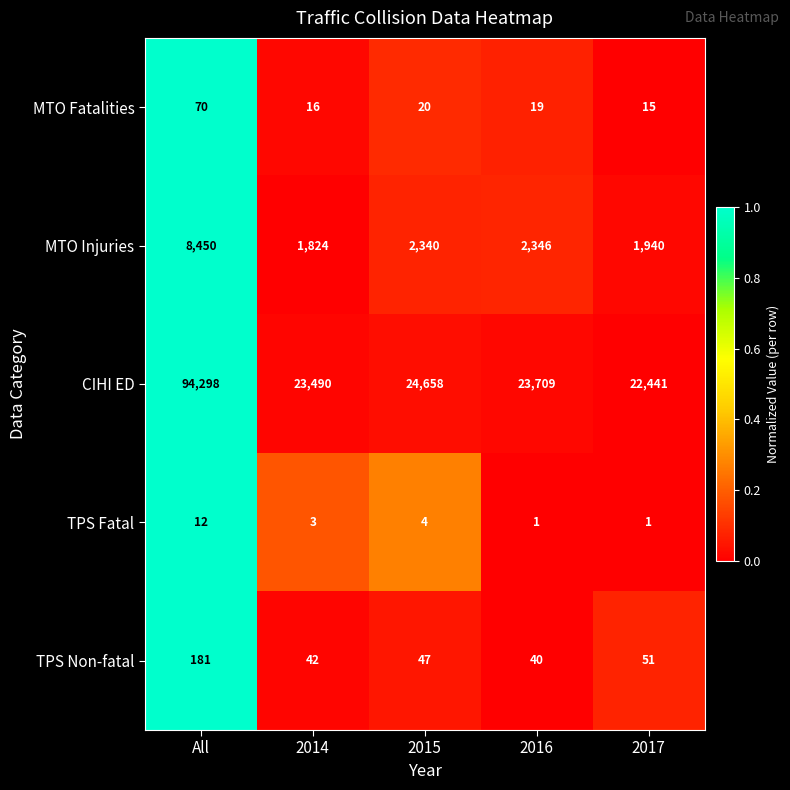

What is the approximate value of MTO Injuries at 2017, to the nearest 50?

1950